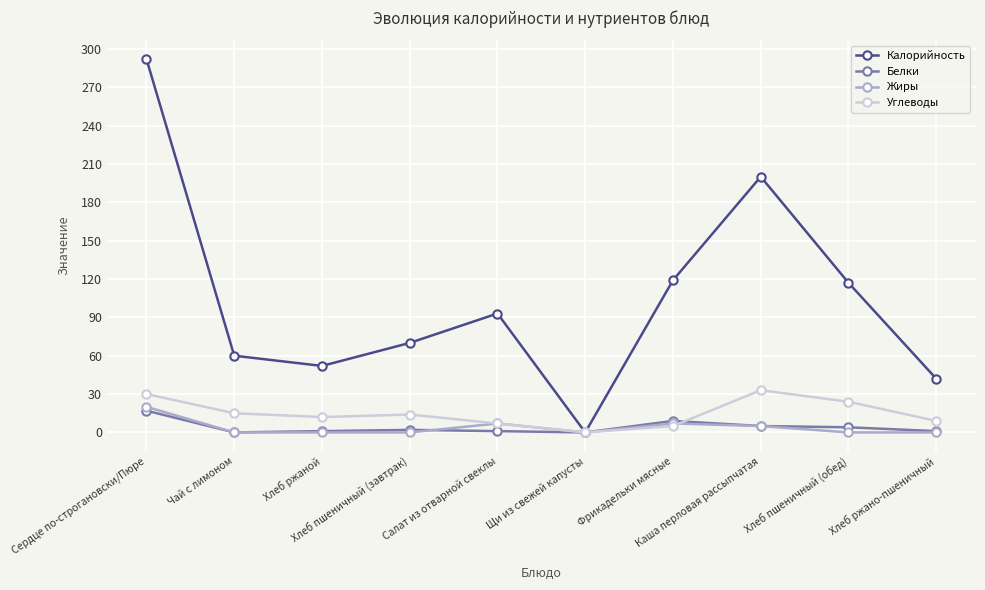

At which label does Калорийность first exceed 93?

Сердце по-строгановски/Пюре